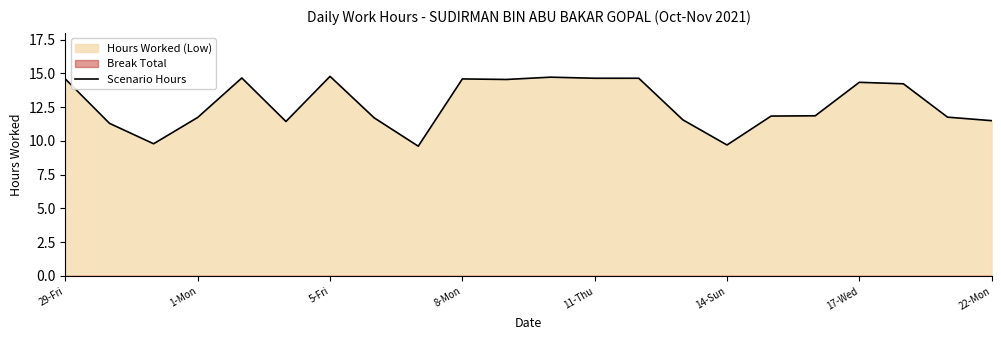

How many interior local valleys (lower than both neighbors) does the data have?

5